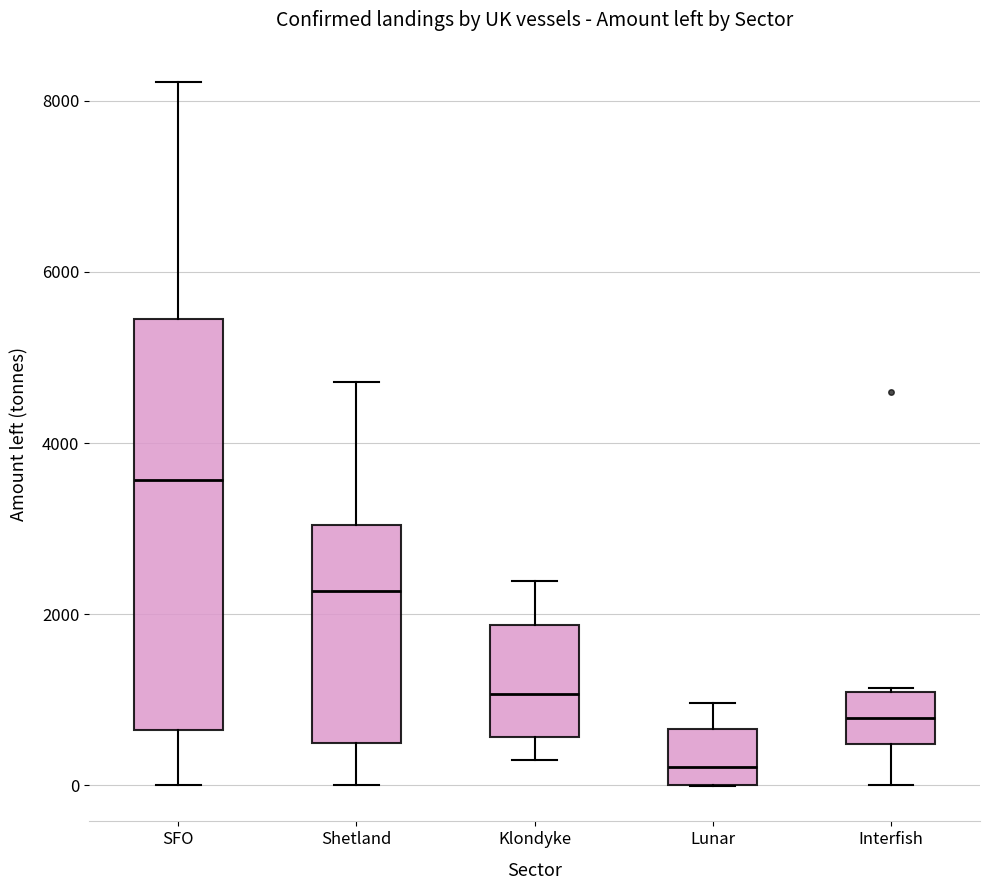

Which box's median line is the highest?

SFO